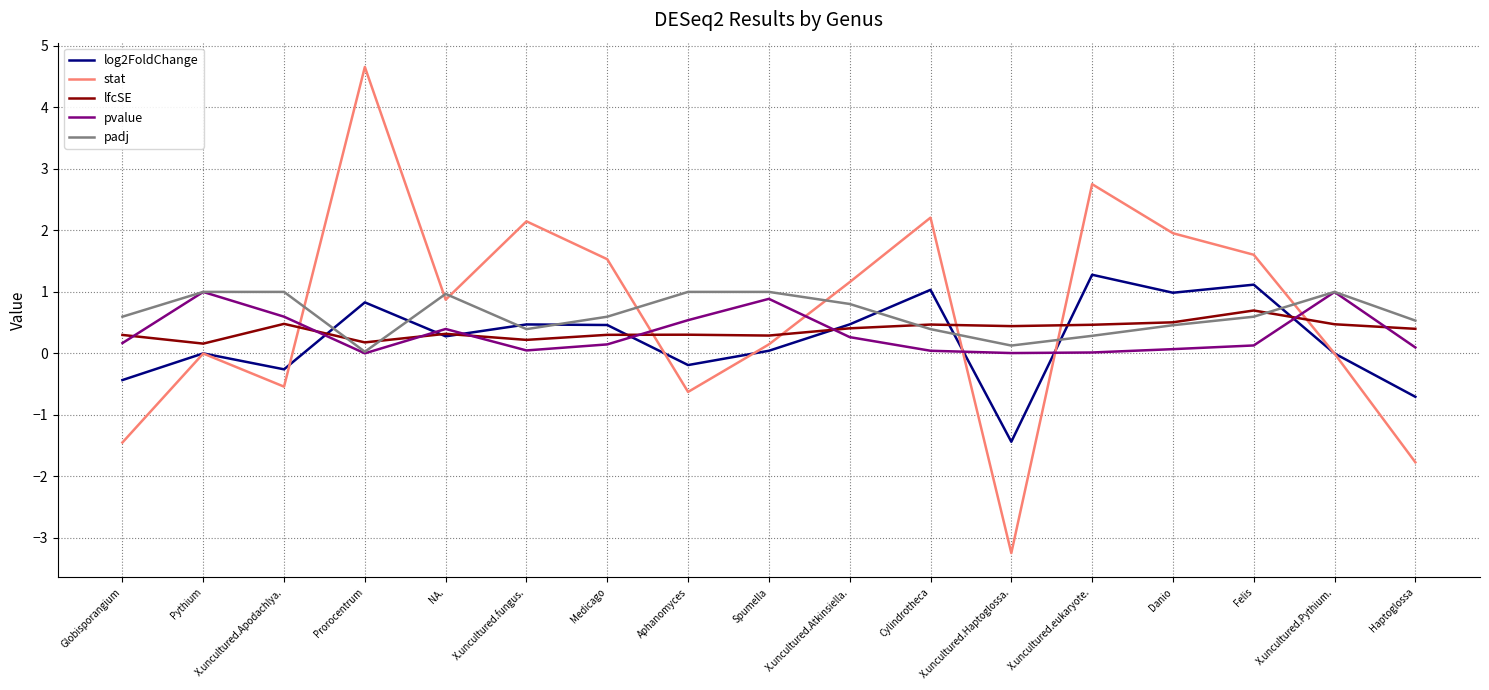

The stat series shows 1.6 at Felis. True or false?

True